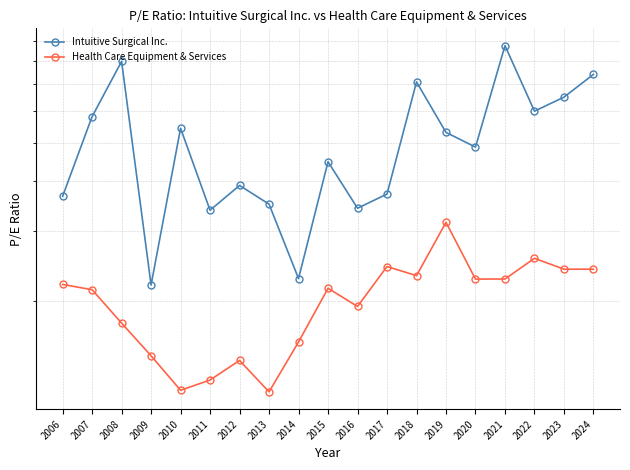

True or false: Intuitive Surgical Inc. has more than 0 interior local peaks.

True